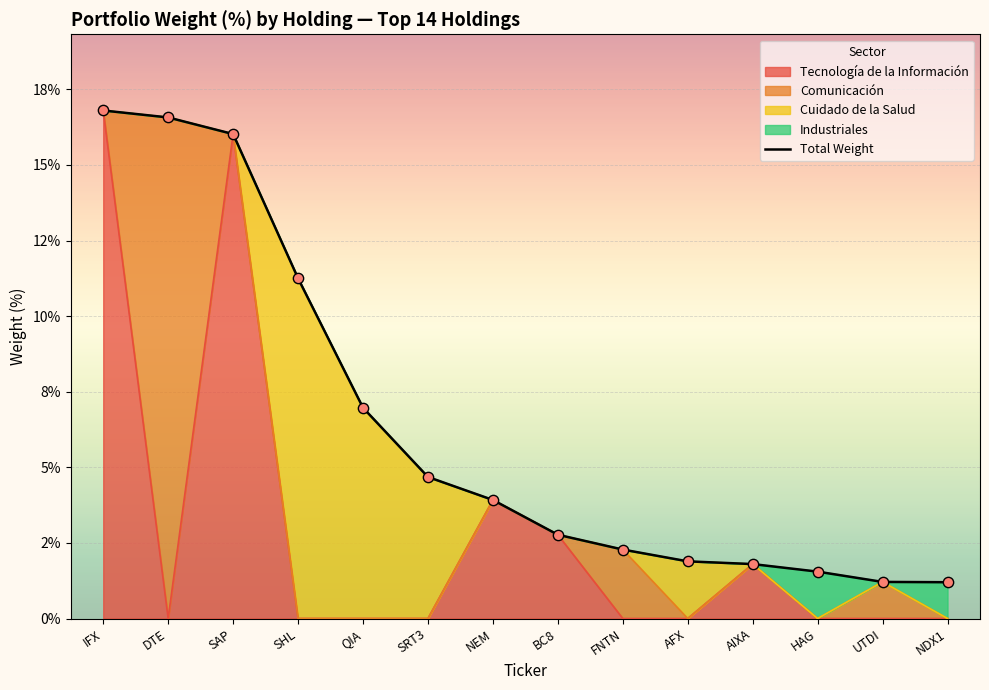

What is the change in value from SHL to AIXA?

-9.4